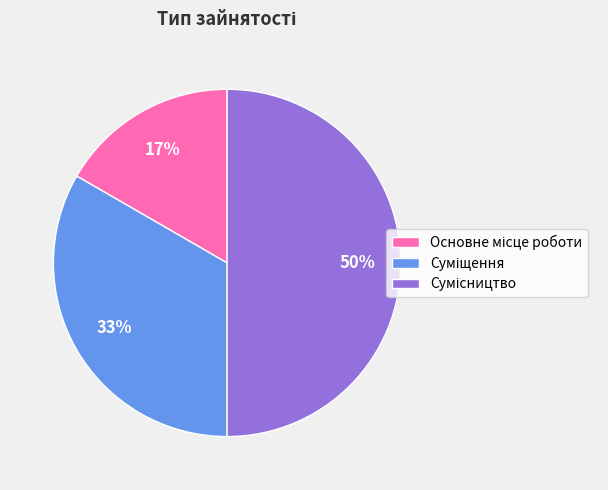

To the nearest percent, what is the difference between the largest and smallest slice percentages?

33%